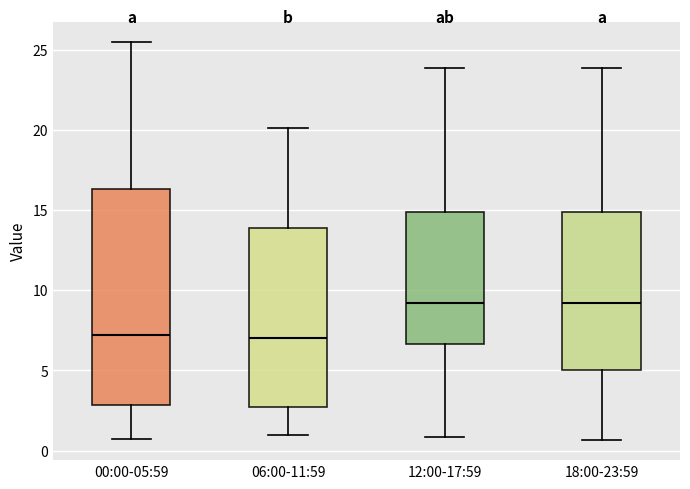

Reading left to right, read every box against the y-axis: the position of its median line, the range the box covers, and the ends of its whiskers. The values are not printed on the chart, so give them approximately, as read against the axis.

00:00-05:59: median 7.0, box 3.0 to 16.5, whiskers 0.5 to 25.5
06:00-11:59: median 7.0, box 2.5 to 14.0, whiskers 1.0 to 20.0
12:00-17:59: median 9.0, box 6.5 to 15.0, whiskers 1.0 to 24.0
18:00-23:59: median 9.0, box 5.0 to 15.0, whiskers 0.5 to 24.0